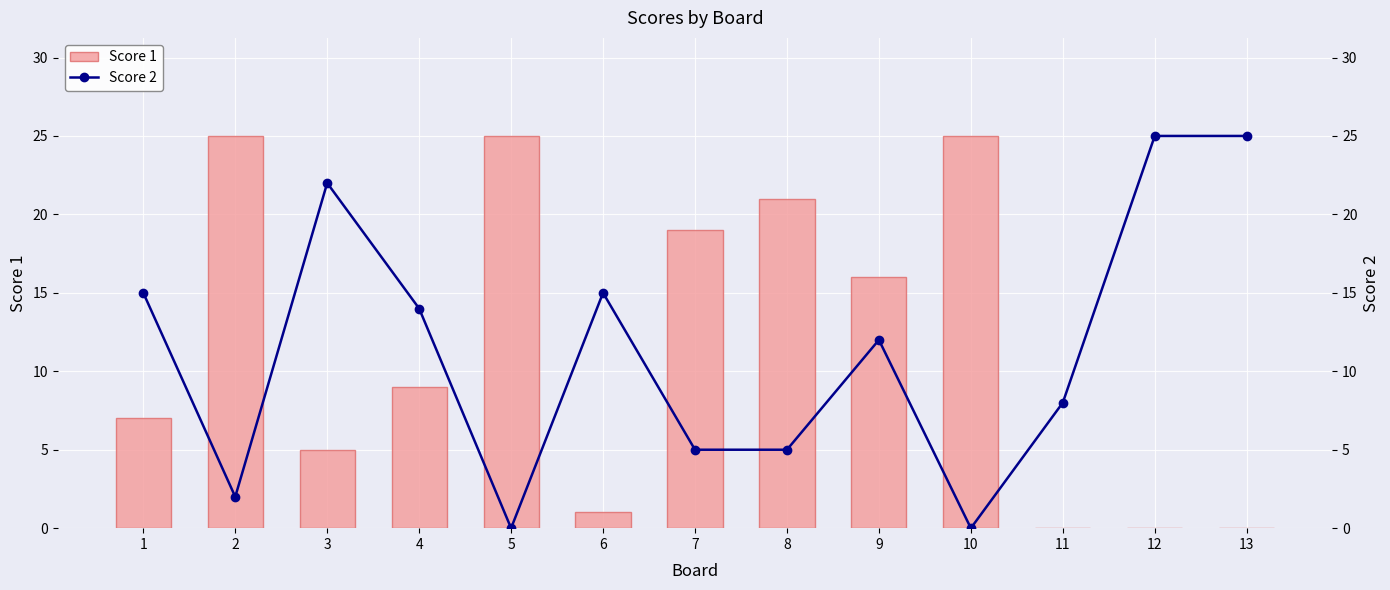

How many data points in Score 1 are less than 9?

6